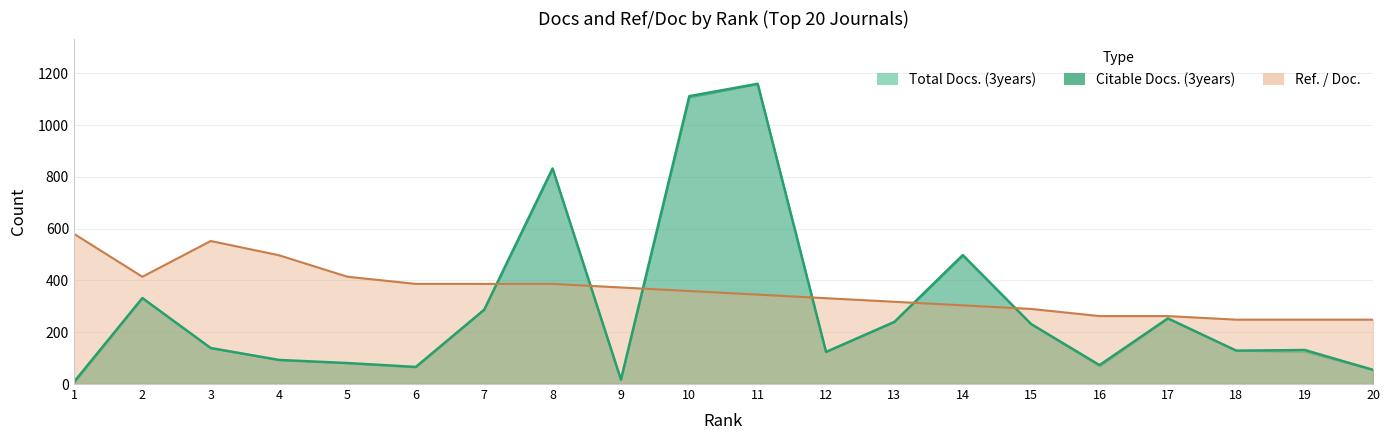

True or false: Ref. / Doc. and Total Docs. (3years) cross at least once.

True